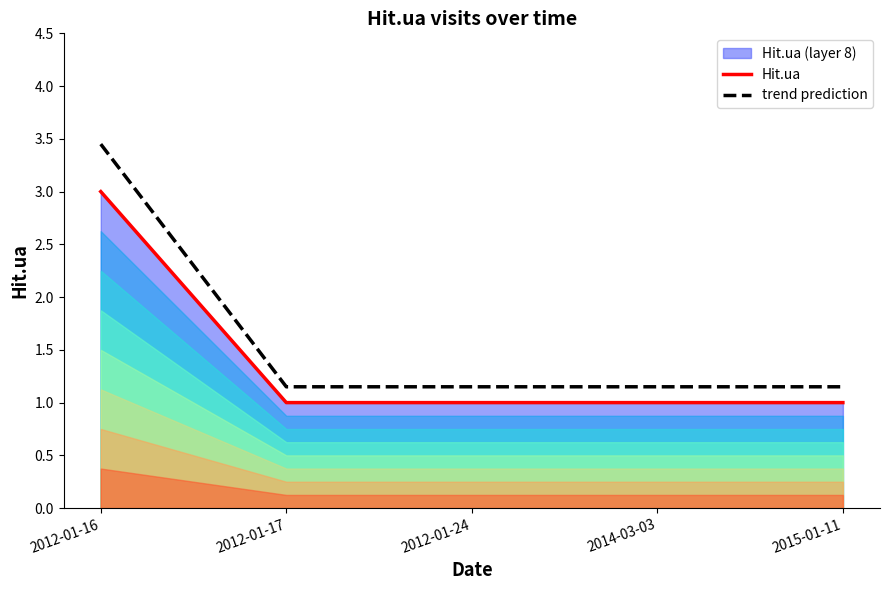

True or false: trend prediction and Hit.ua intersect in this chart.

False